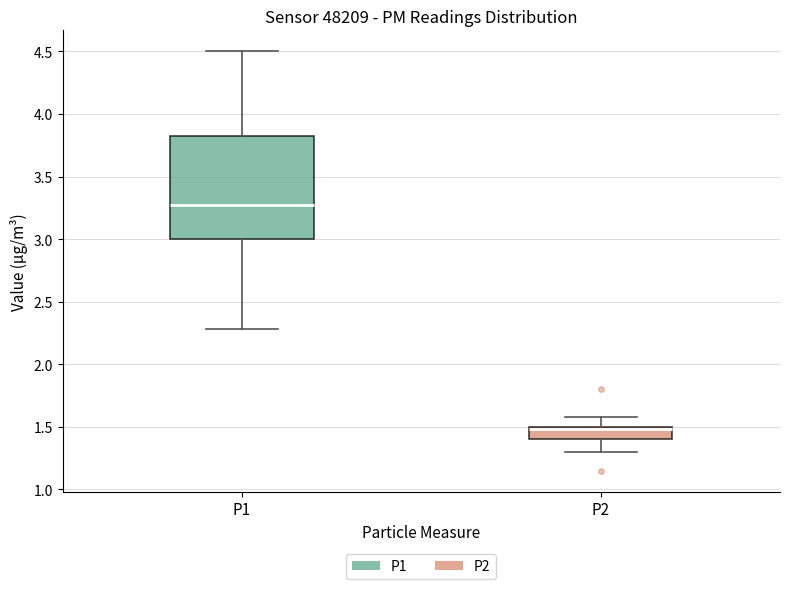

Comparing the boxes themselves (not the whiskers), which one is the tallest?

P1